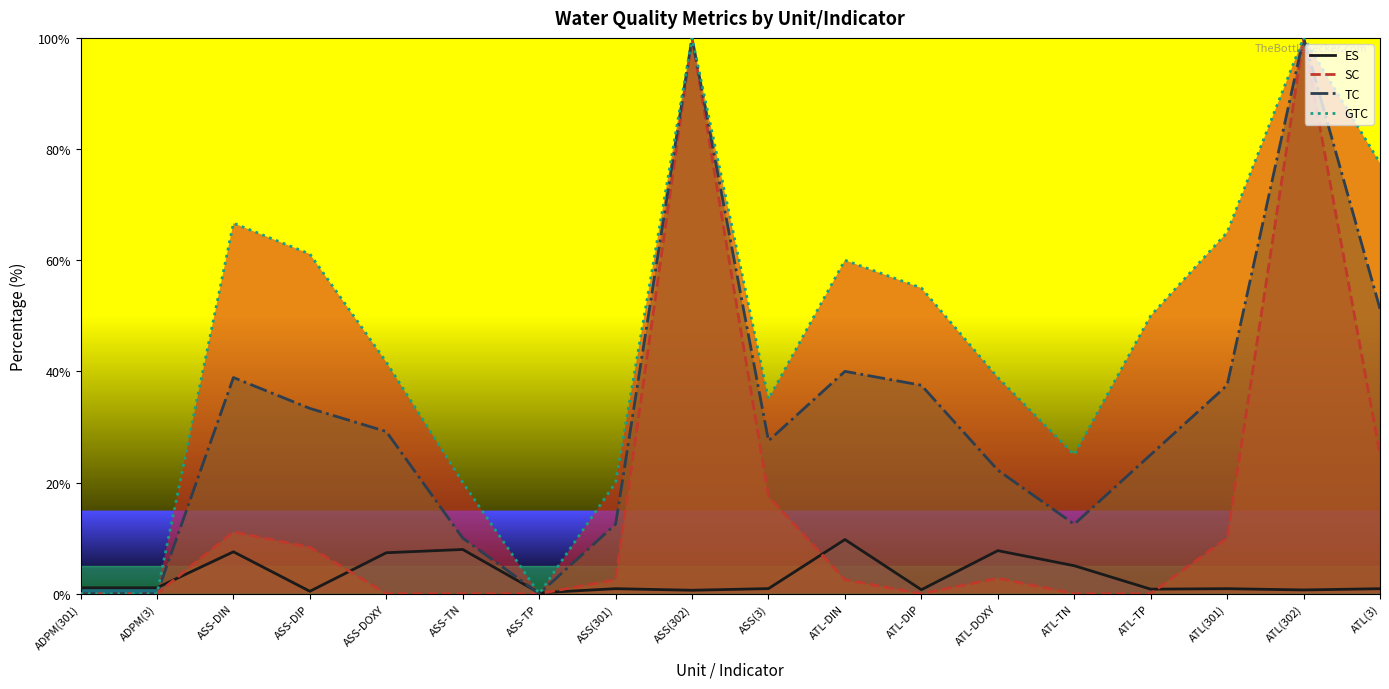

True or false: TC and SC cross at least once.

False